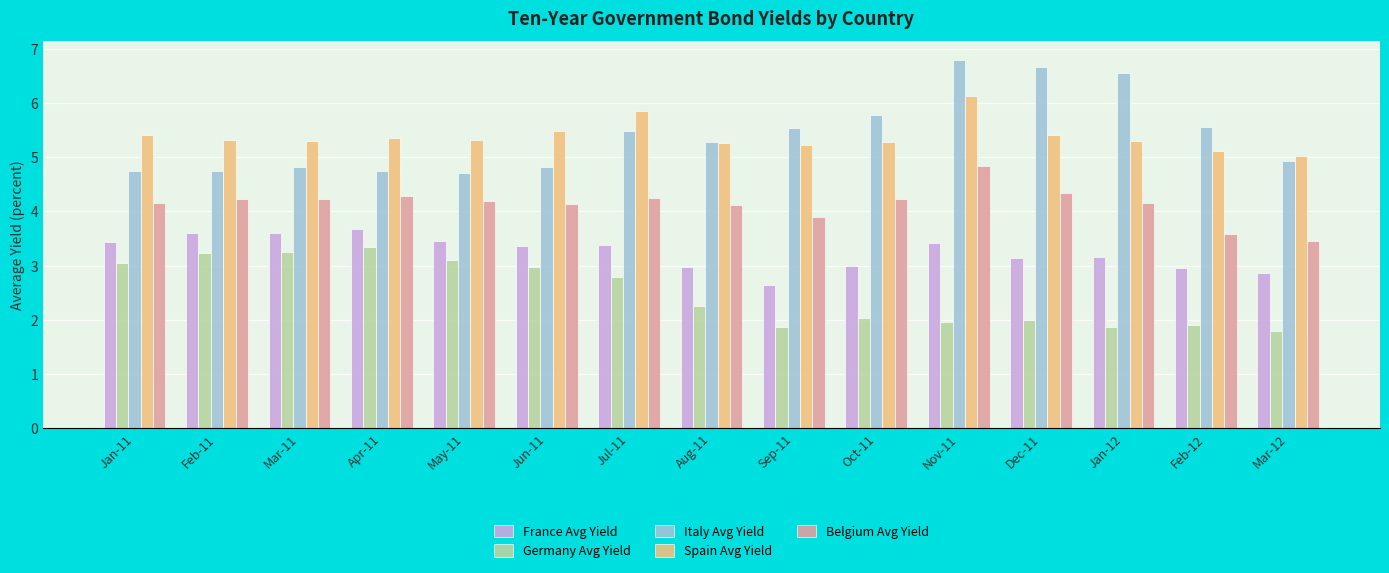

At which category is the sum across all series the highest?

Nov-11